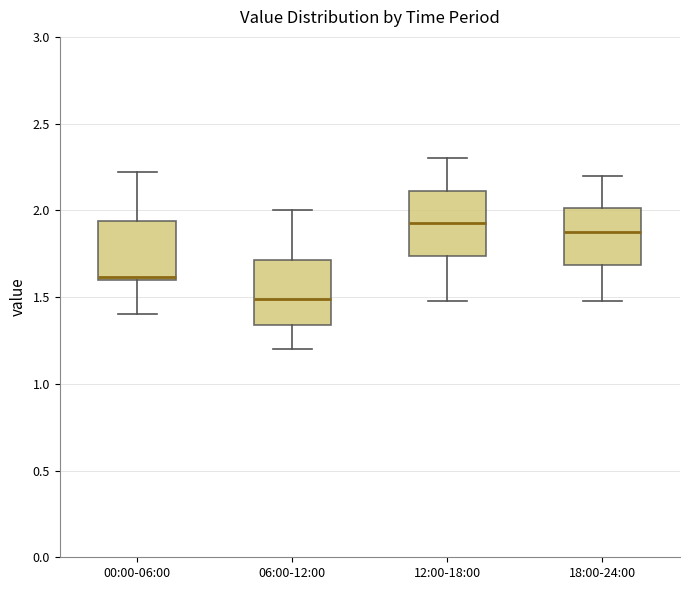

Where is the upper edge of the box for 00:00-06:00 on the y-axis? The values are not printed on the chart, so give them approximately, as read against the axis.

1.95